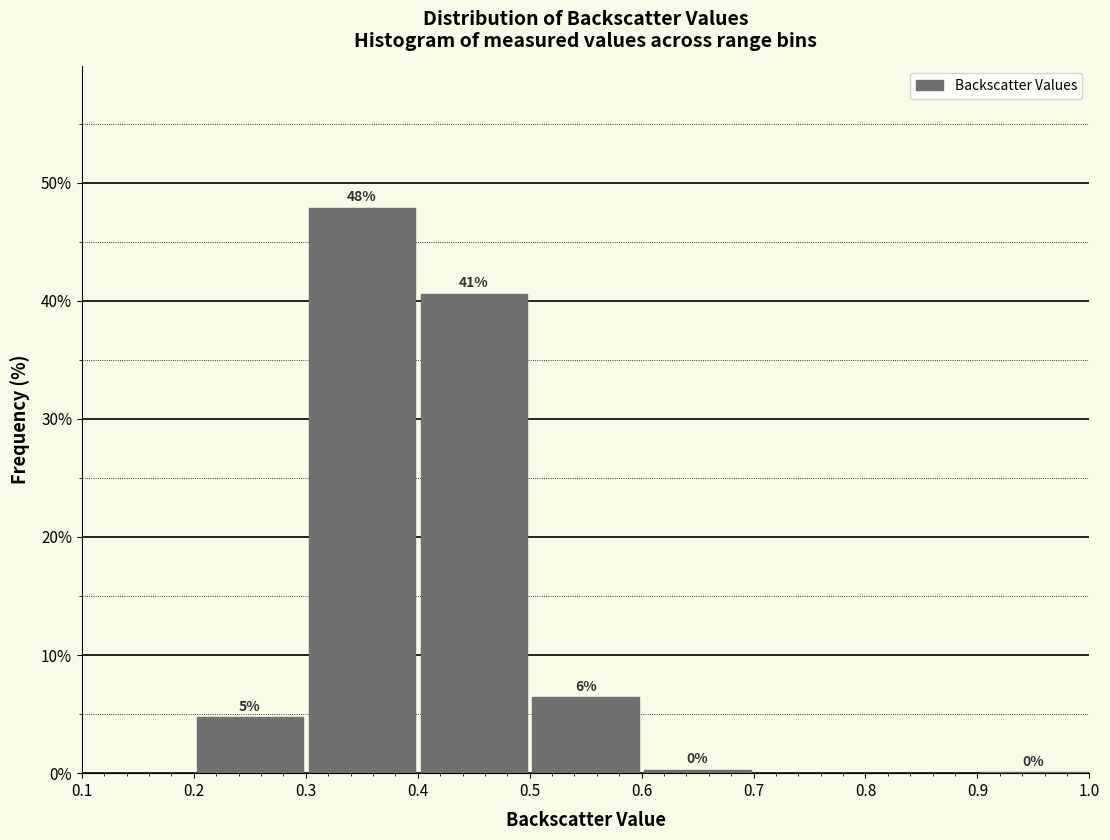

Over which range of the x-axis is the bar tallest?

0.3 to 0.4